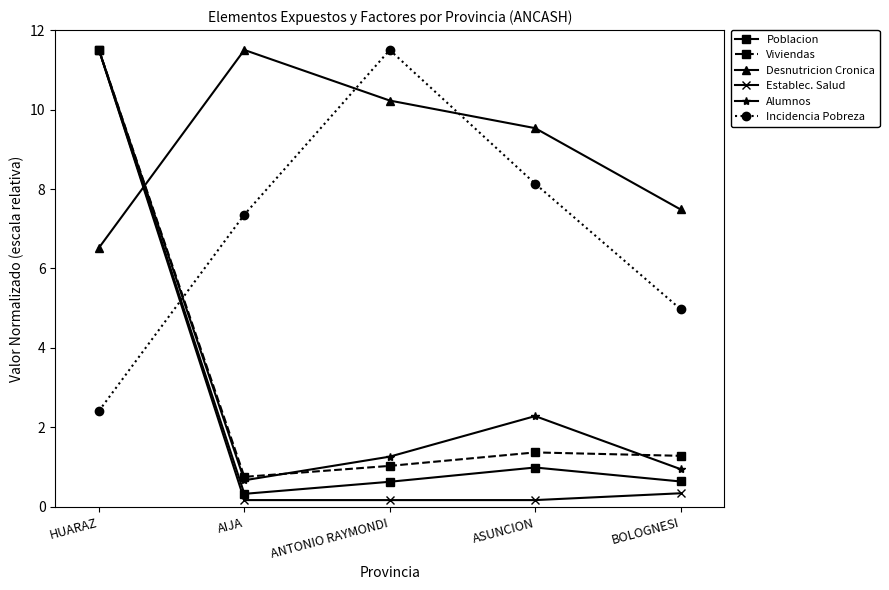

The value of Poblacion at AIJA is 0.3. True or false?

True